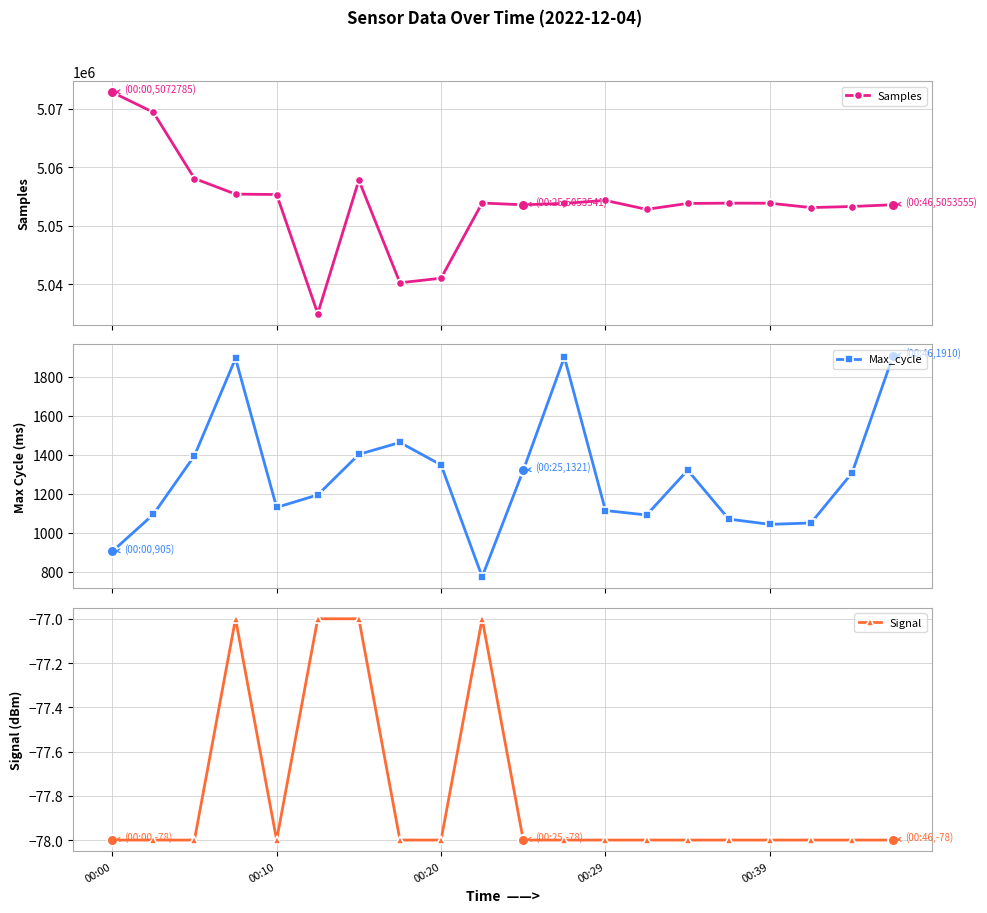

True or false: Max_cycle and Signal intersect in this chart.

False